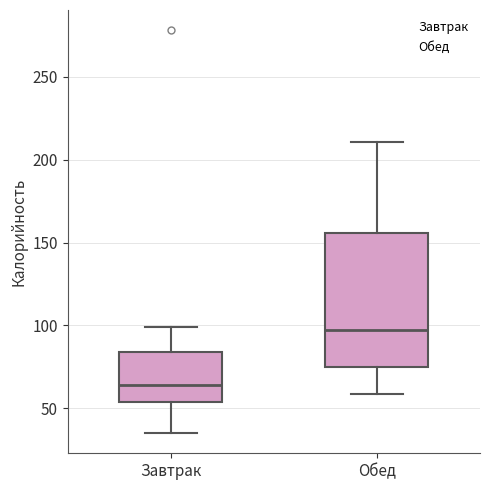

Where does the upper whisker of the box for Обед end on the y-axis? The values are not printed on the chart, so give them approximately, as read against the axis.

210